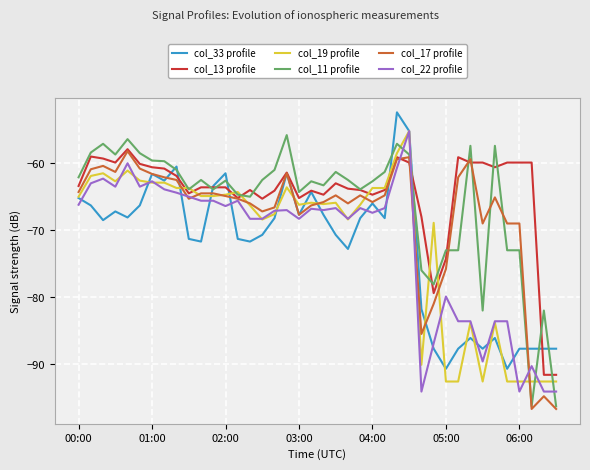

What is the maximum value shown in the chart?

-52.4